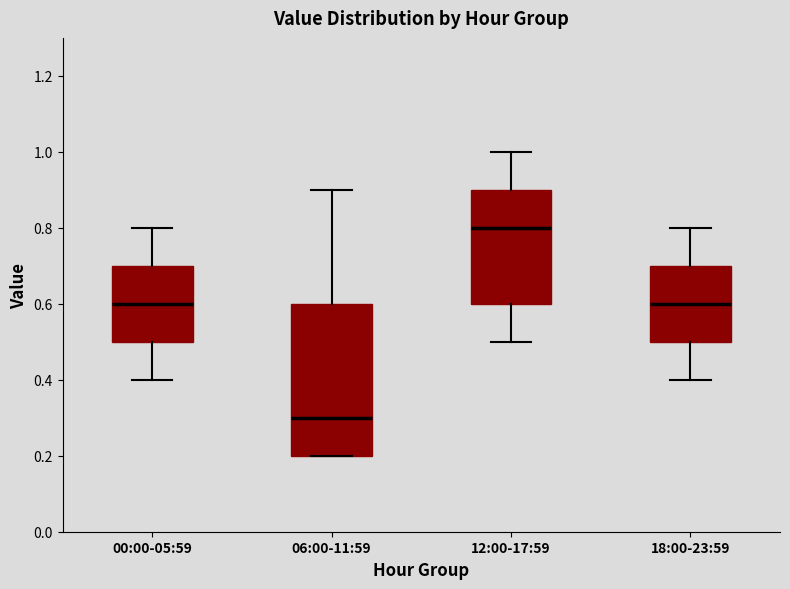

Which box has the highest median line?

12:00-17:59